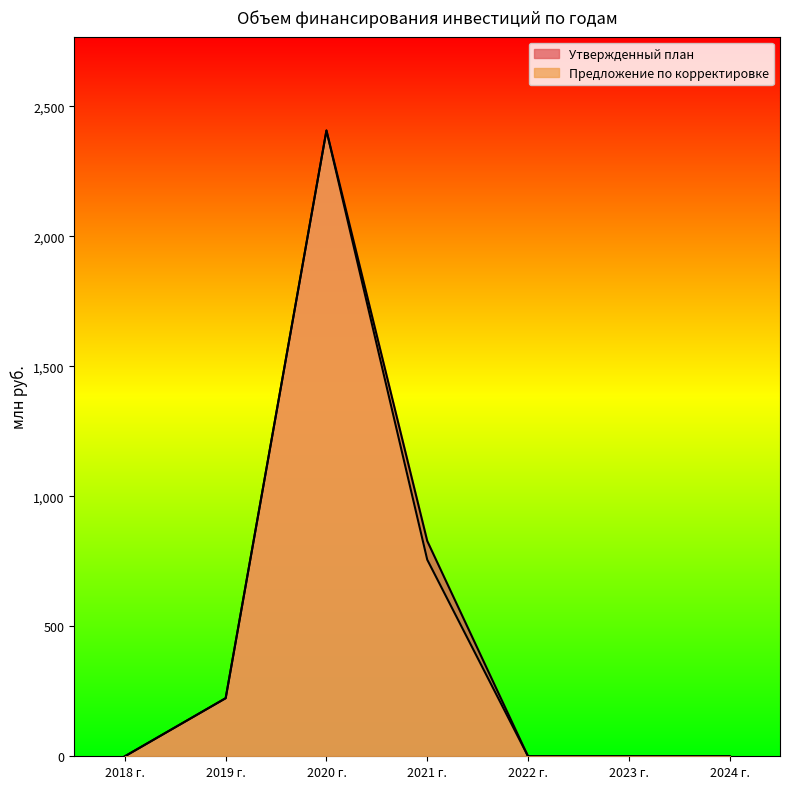

Does the chart have visible grid lines?

No